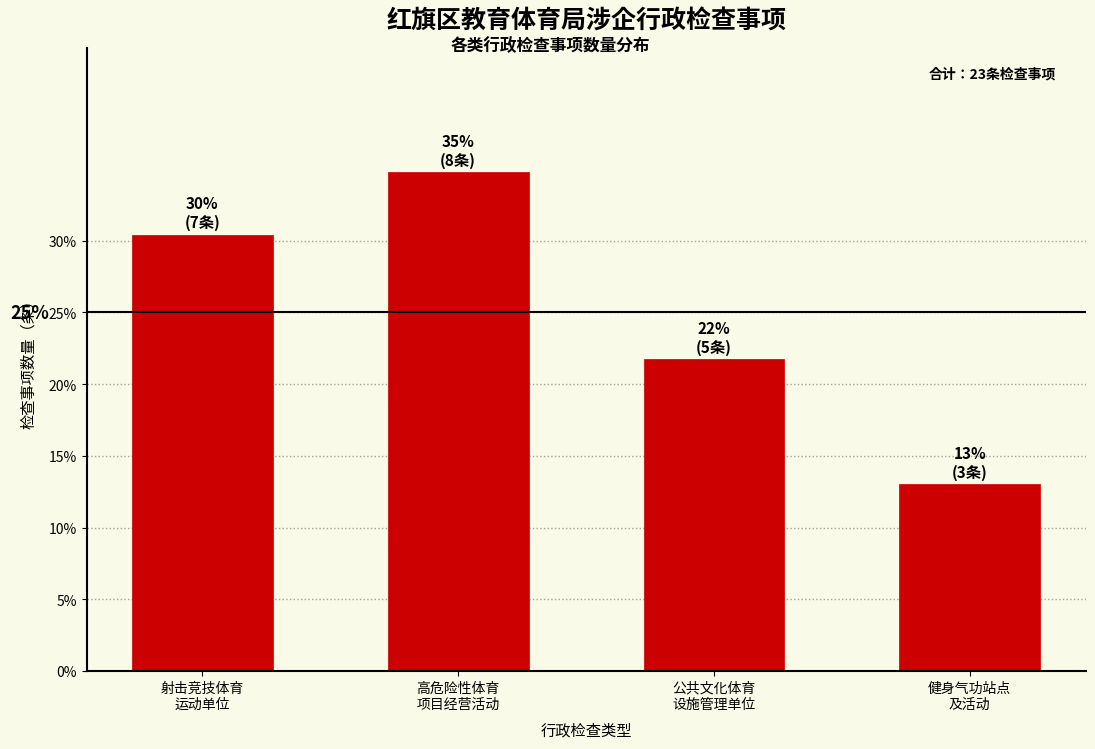

Reading left to right, list all the values displayed in this chart.

30.4	34.8	21.7	13.0